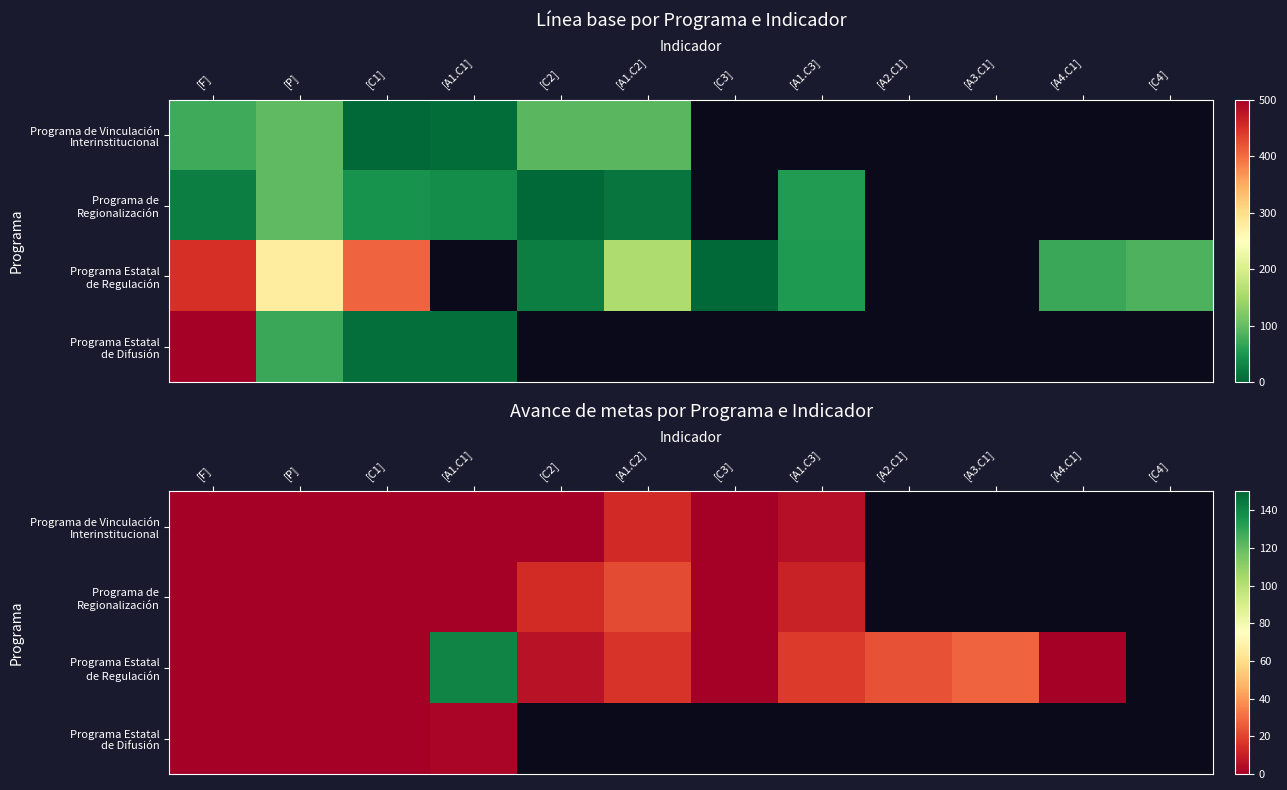

Which category has the highest value across all series?

[A1.C1]